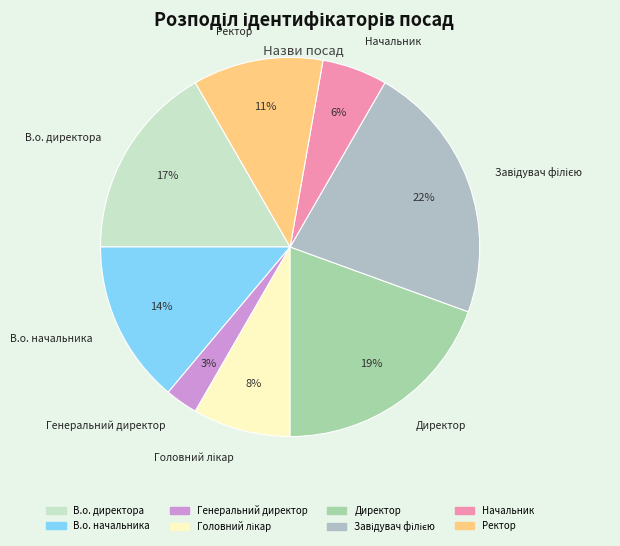

What is the ratio of the value at Генеральний директор to the value at Начальник?

0.5